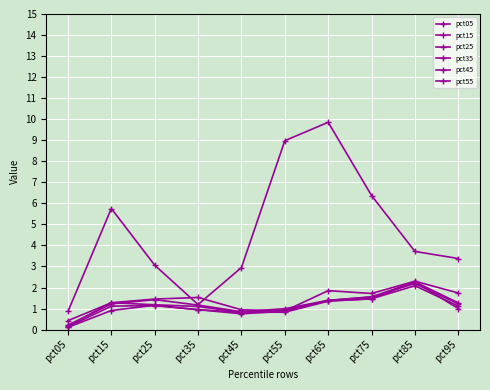

What is the sum of the pct45 values at pct55 and pct65?

2.2